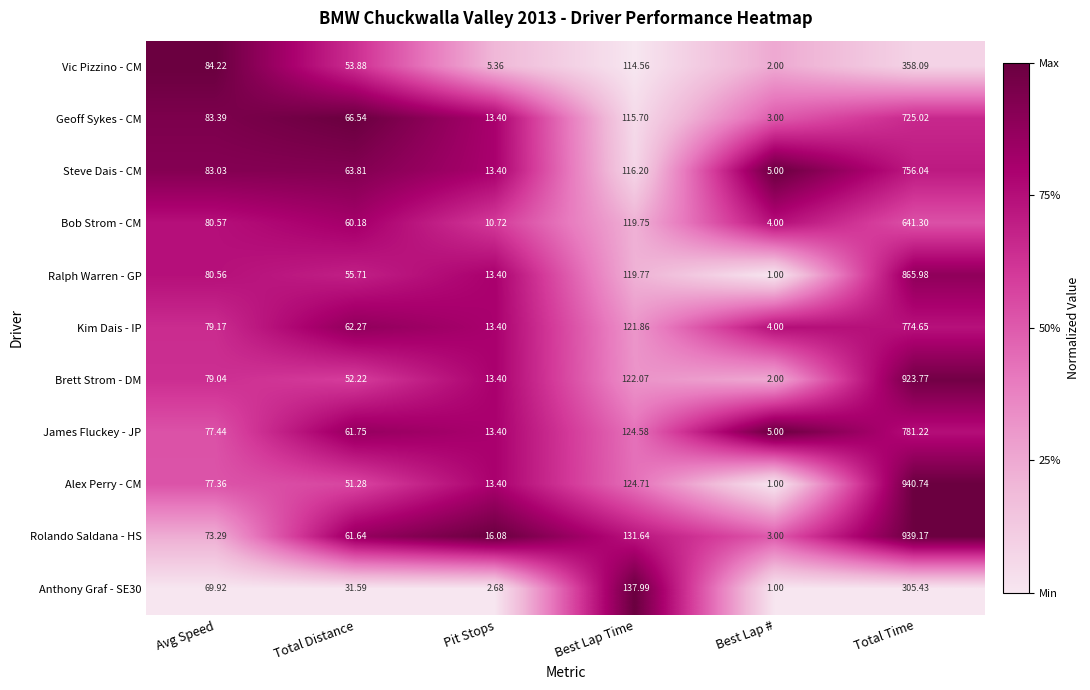

Which series has the largest total across all categories?

Rolando Saldana - HS